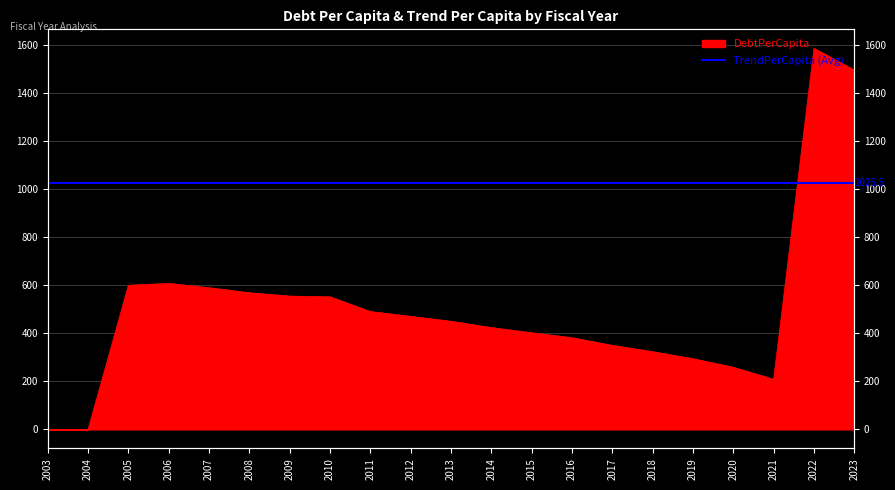

Count the number of values greater than 449.

11